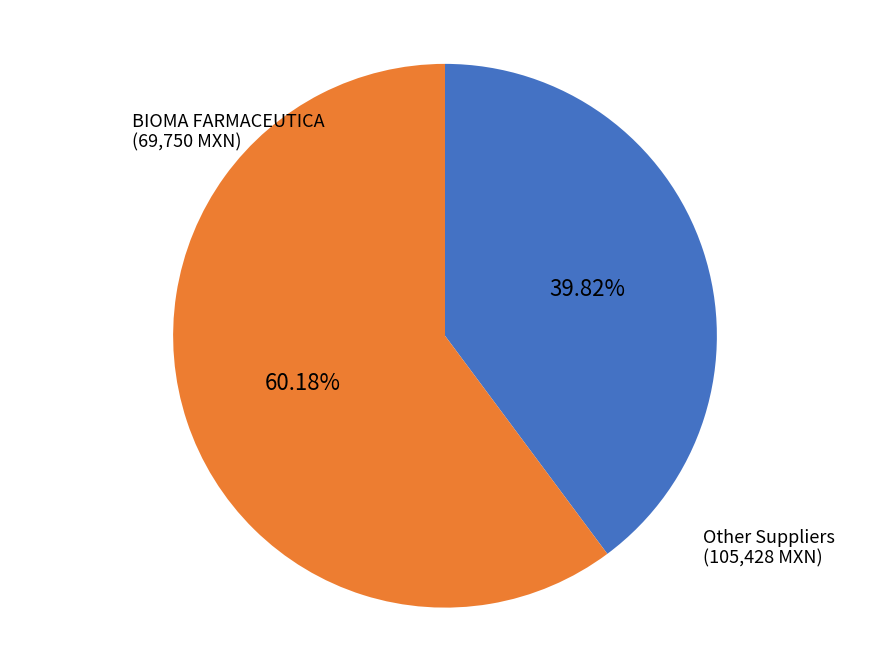

Do BIOMA FARMACEUTICA and Other Suppliers together represent more than half of the pie?

Yes